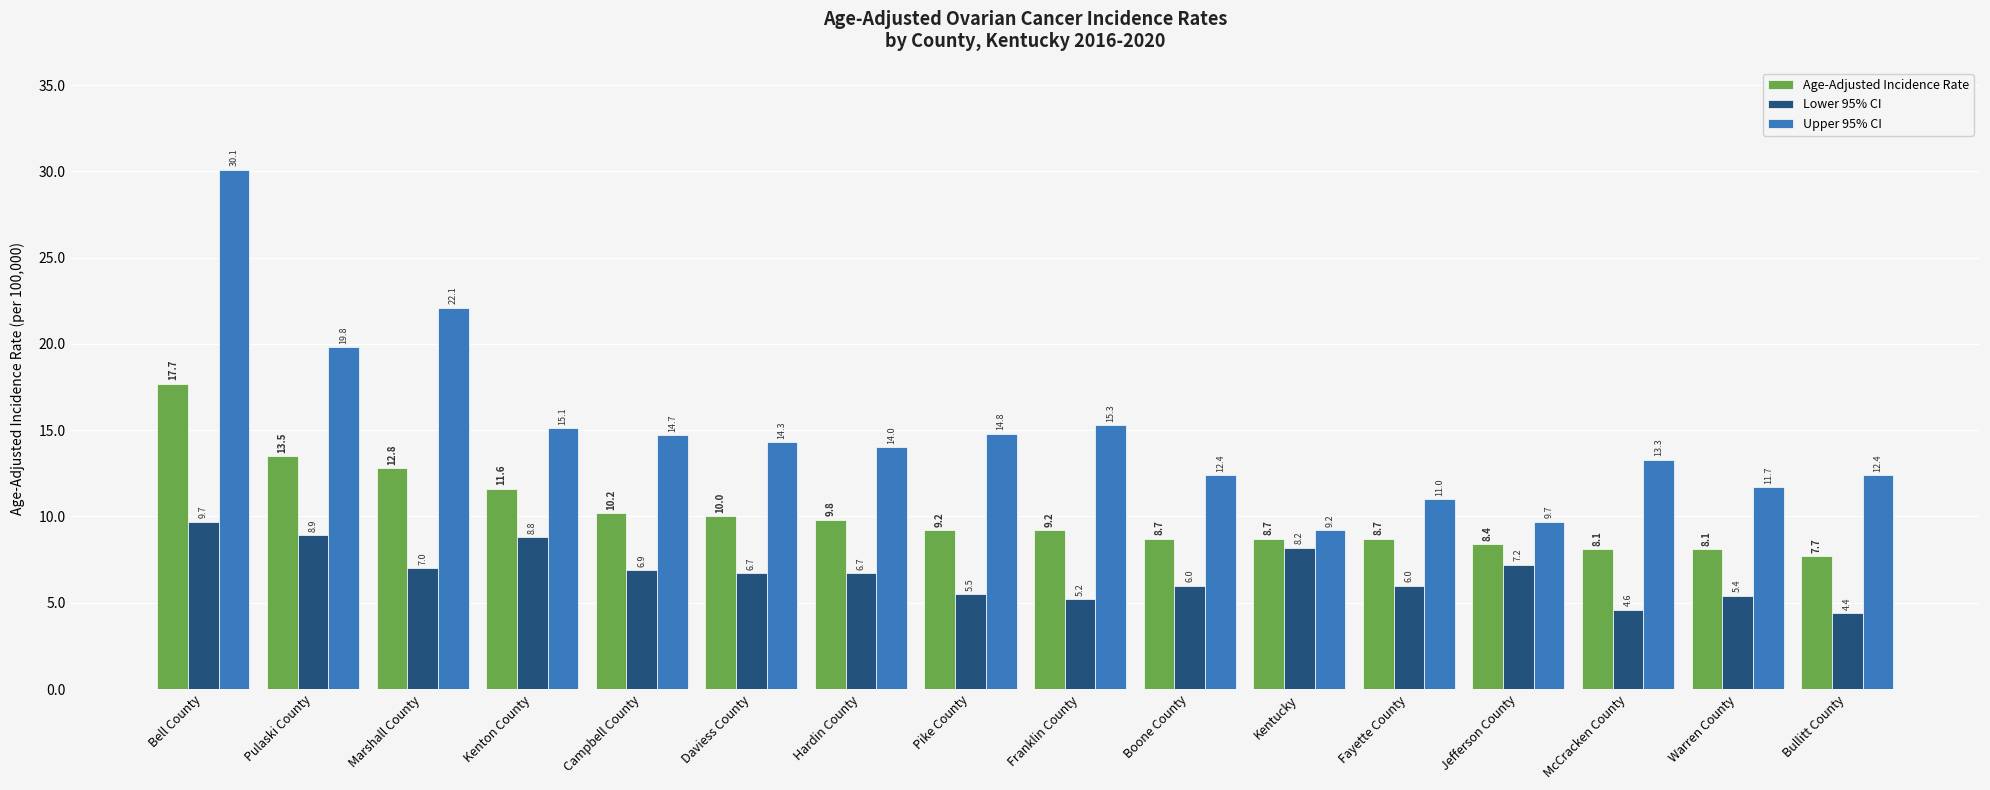

At which label is Lower 95% CI closest to 7?

Marshall County